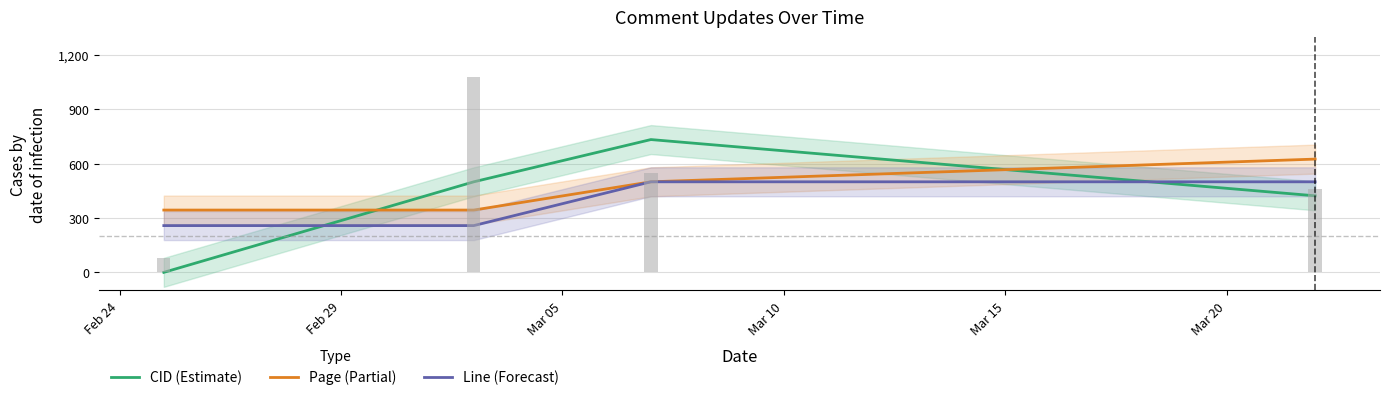

How many groups of bars are there?

4